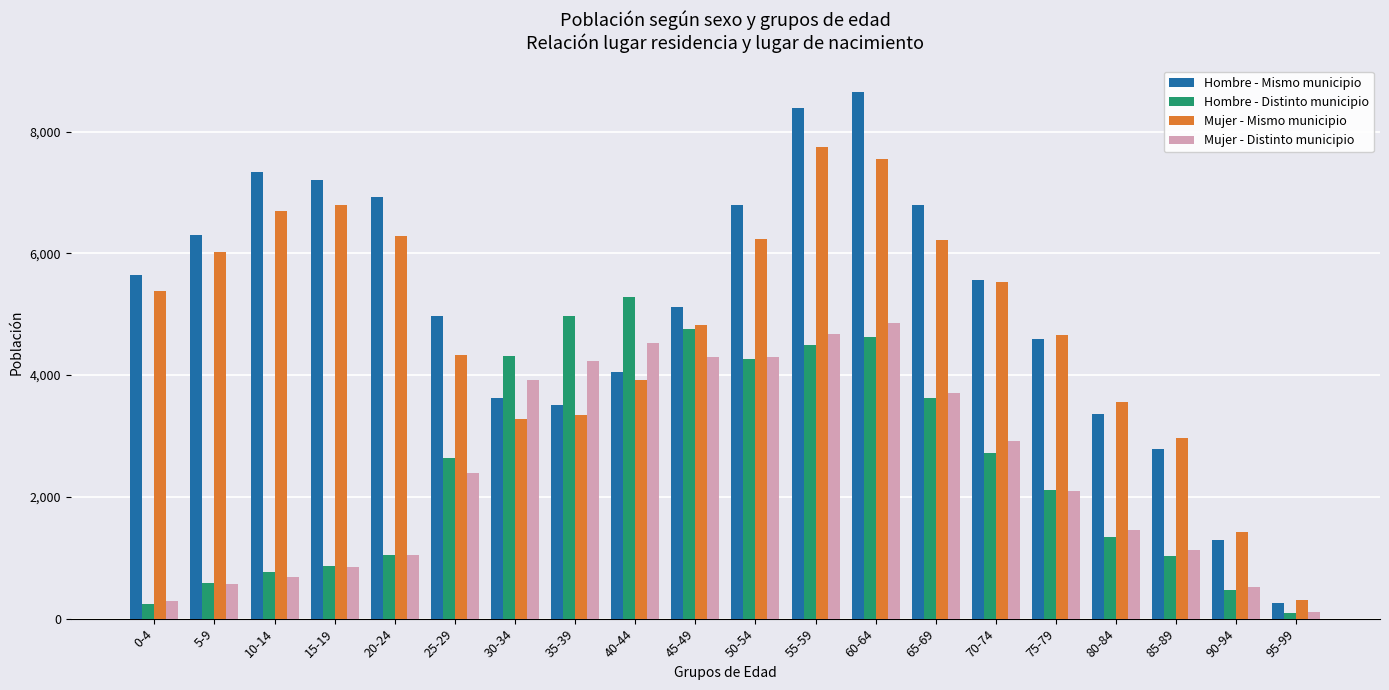

What is the label of the 8th bar from the right?

60-64